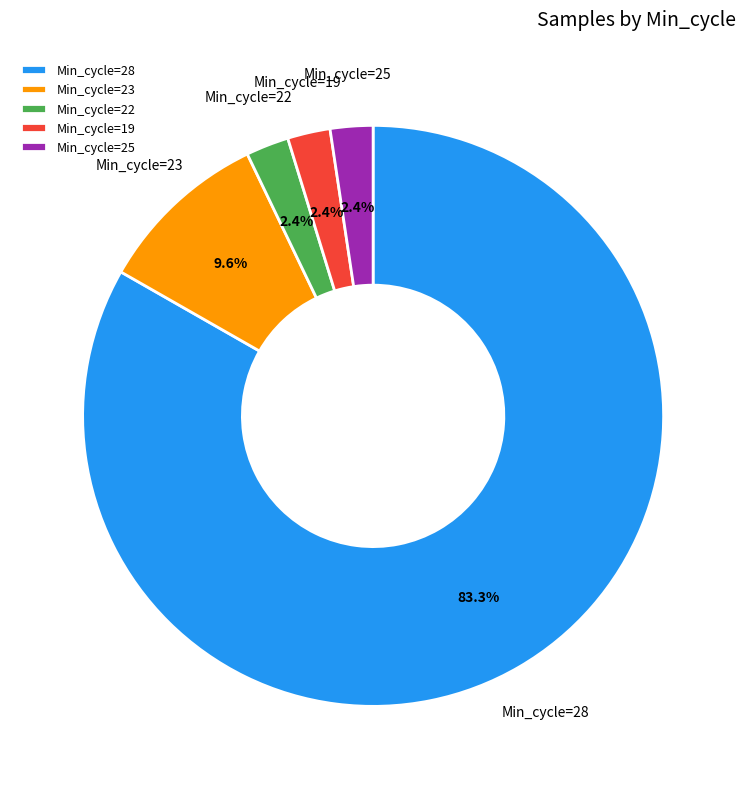

What percentage is the Min_cycle=28 slice, to the nearest percent?

83%